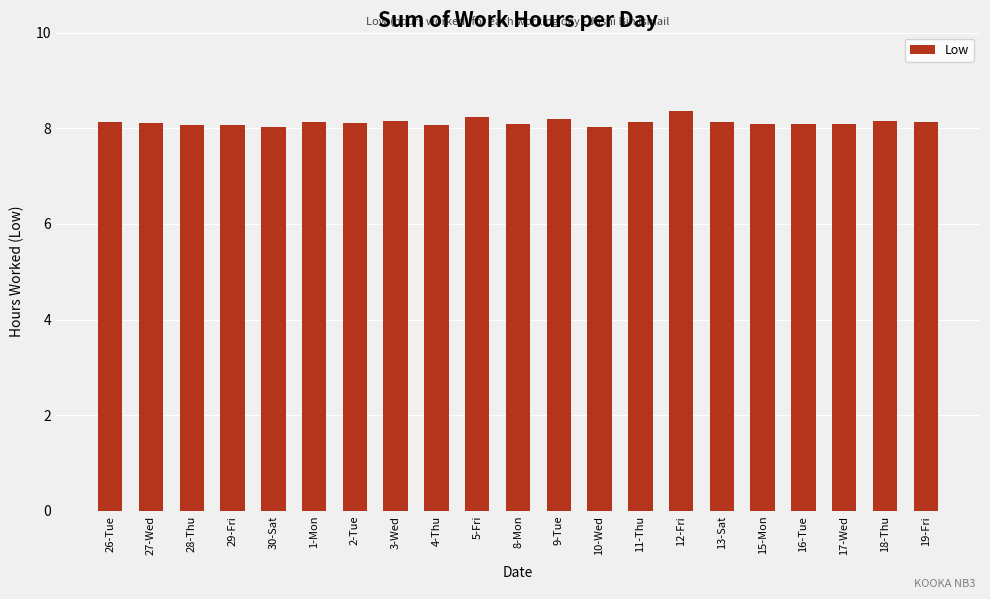

What is the value of the 19th bar from the left?

8.1